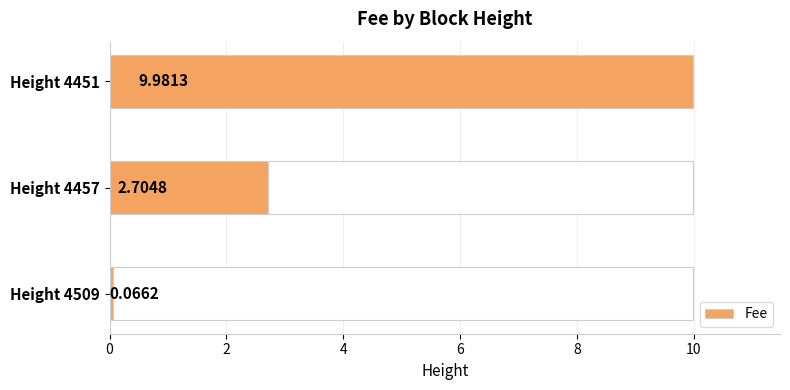

What is the average value of the Fee series?

4.3